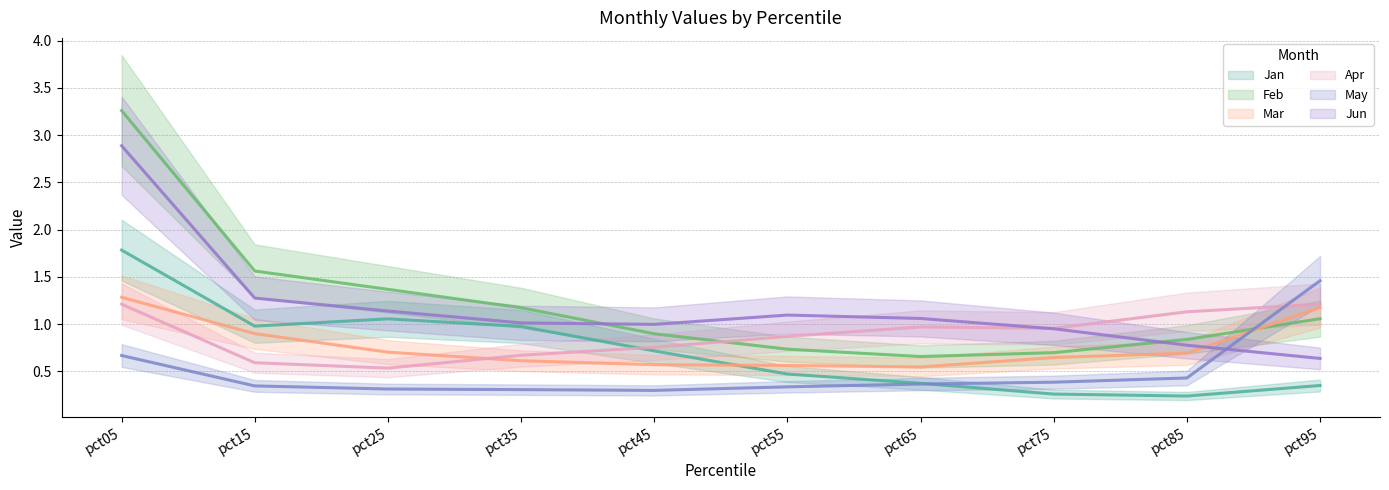

True or false: Jun has more than 1 interior local peaks.

False